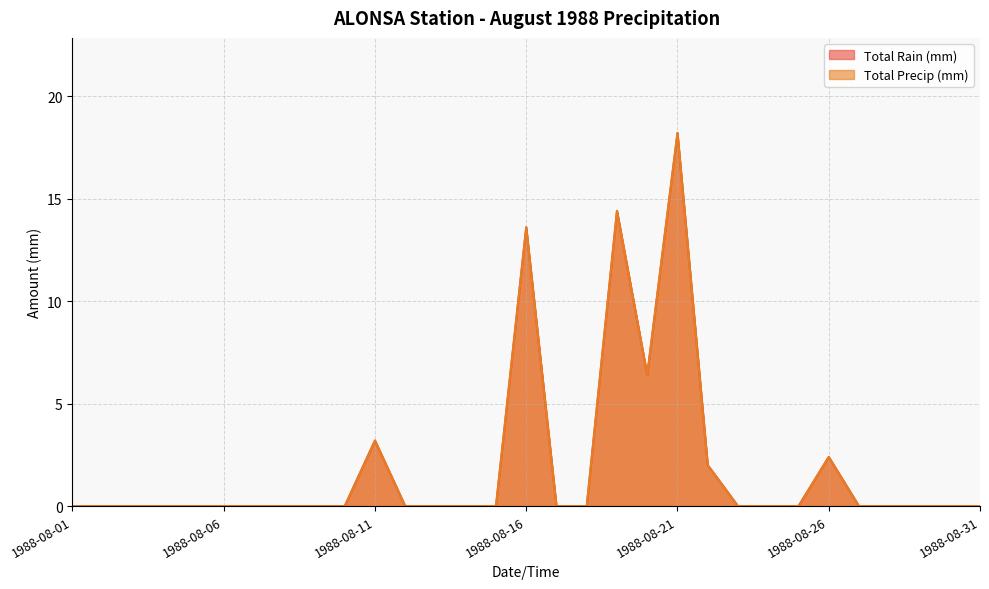

True or false: Total Precip (mm) and Total Rain (mm) cross at least once.

False